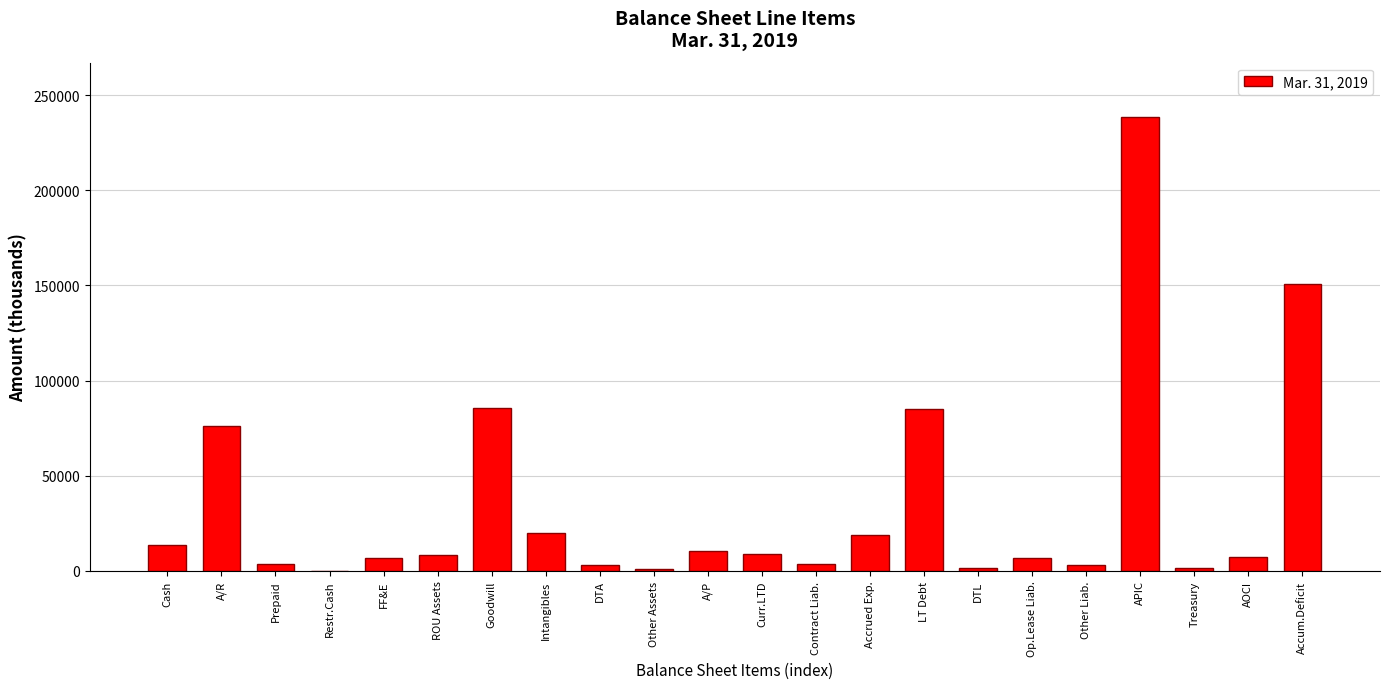

At which label is the value closest to 119284?

Accum.Deficit